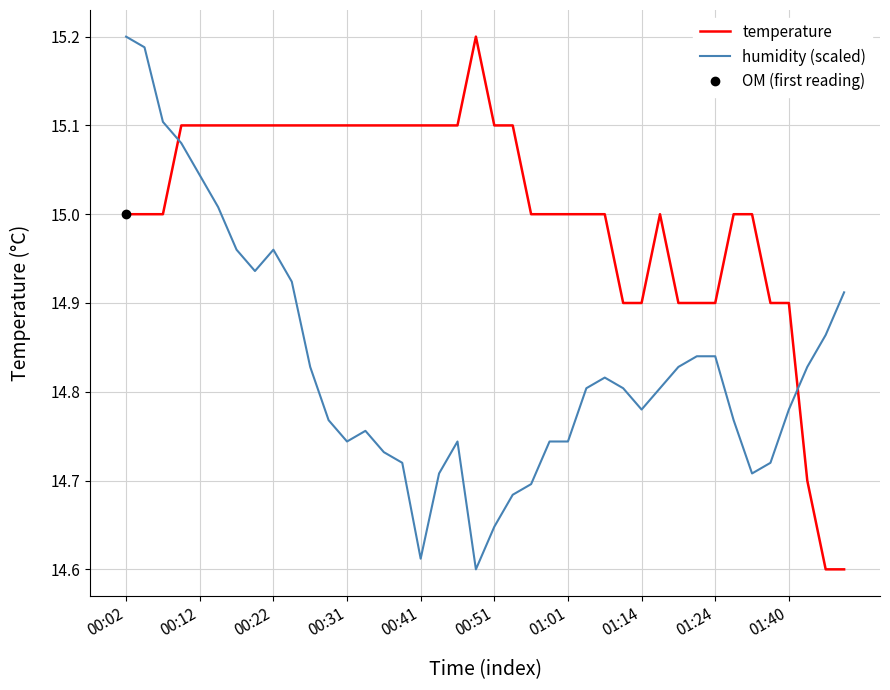

What is the value of the humidity (scaled) point at the 21st from the left?

14.6